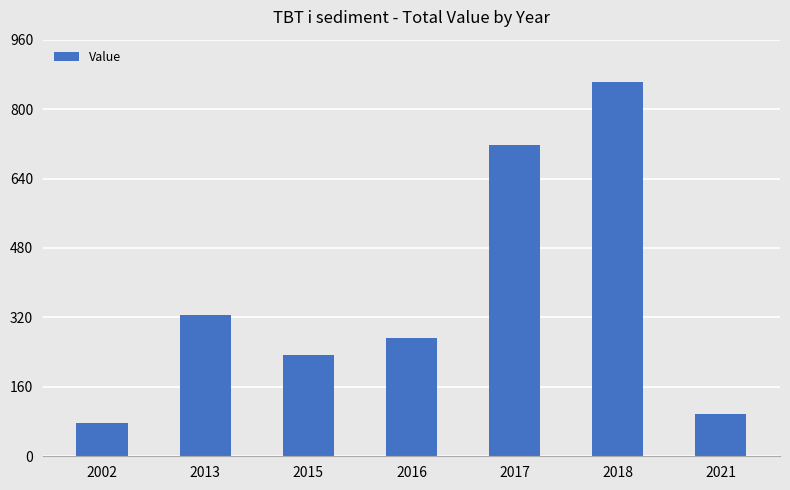

What is the change in value from 2002 to 2015?

+156.4